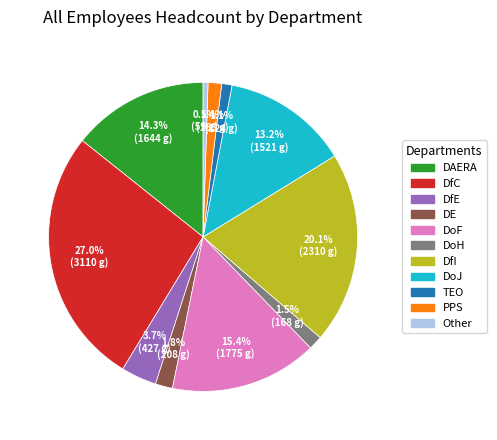

Is DfC the majority of the pie?

No